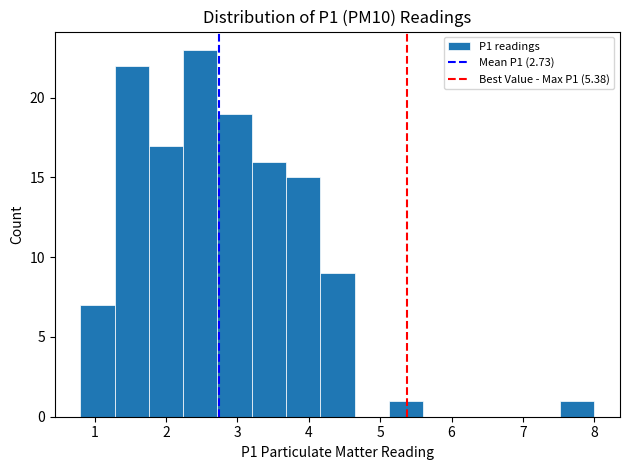

Reading left to right, transcribe this chart: for each bar, give the range it covers on the x-axis and its height. Neither the bar edges nor the heights are printed on the chart, so give them approximately, as read against the axes.

0.80 to 1.28: 7
1.28 to 1.76: 22
1.76 to 2.24: 17
2.24 to 2.72: 23
2.72 to 3.20: 19
3.20 to 3.68: 16
3.68 to 4.16: 15
4.16 to 4.64: 9
4.64 to 5.12: 0
5.12 to 5.60: 1
5.60 to 6.08: 0
6.08 to 6.56: 0
6.56 to 7.04: 0
7.04 to 7.52: 0
7.52 to 8.00: 1